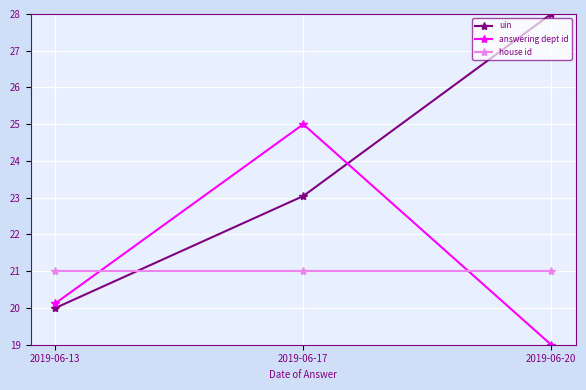

Which label corresponds to the smallest value in the chart?

2019-06-20